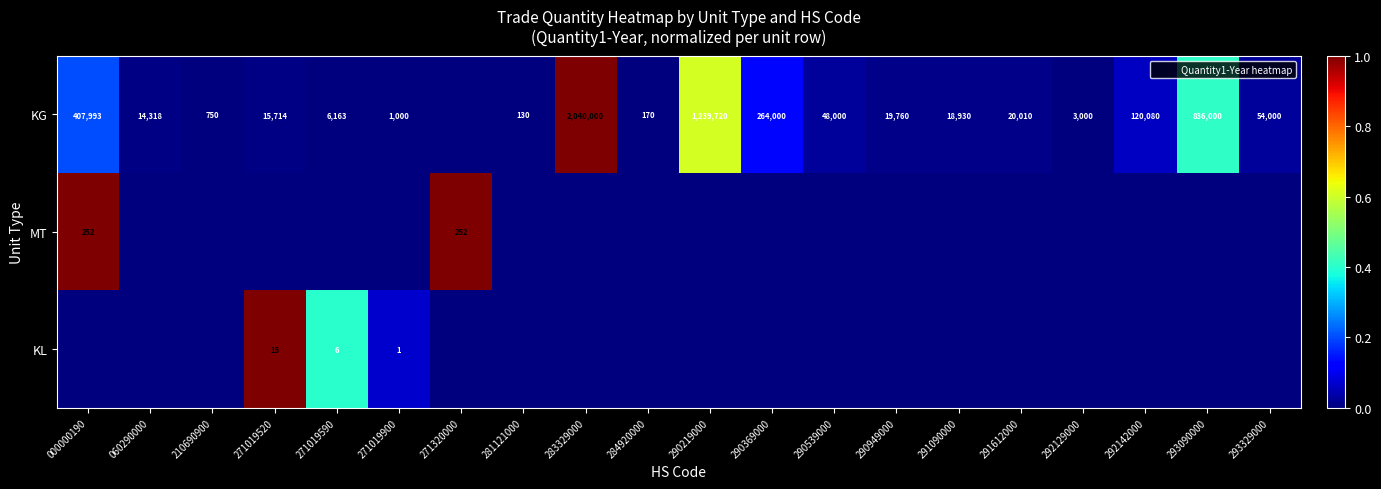

Is it true that KG equals 54000 at 293329000?

True